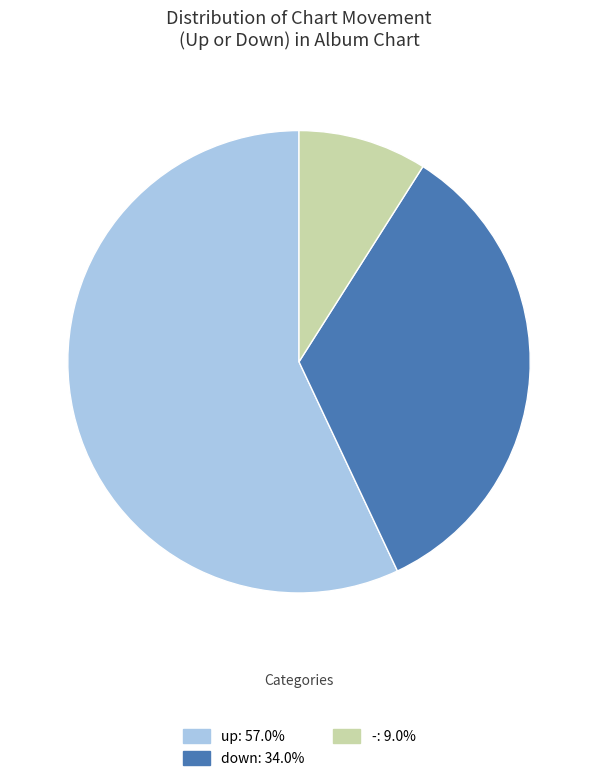

Which slice represents more than half of the pie?

up